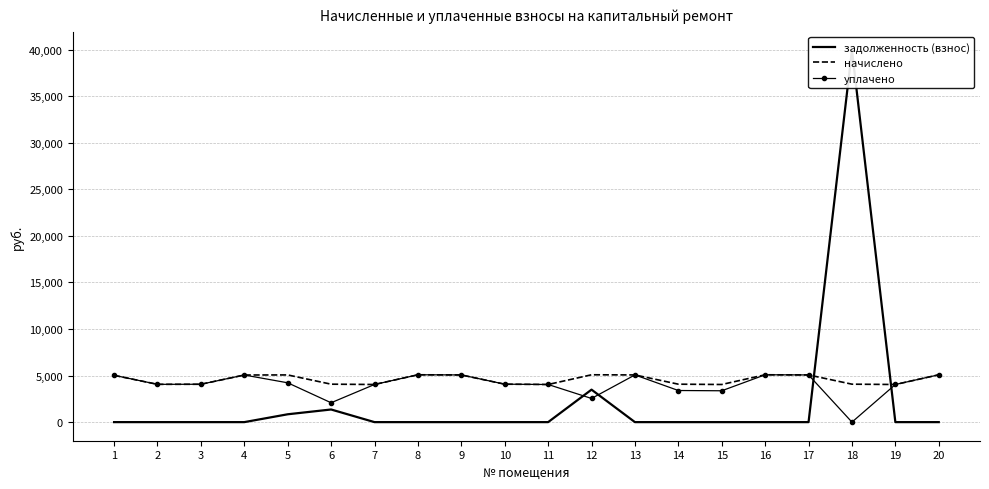

How many interior local valleys does the начислено series have?

5